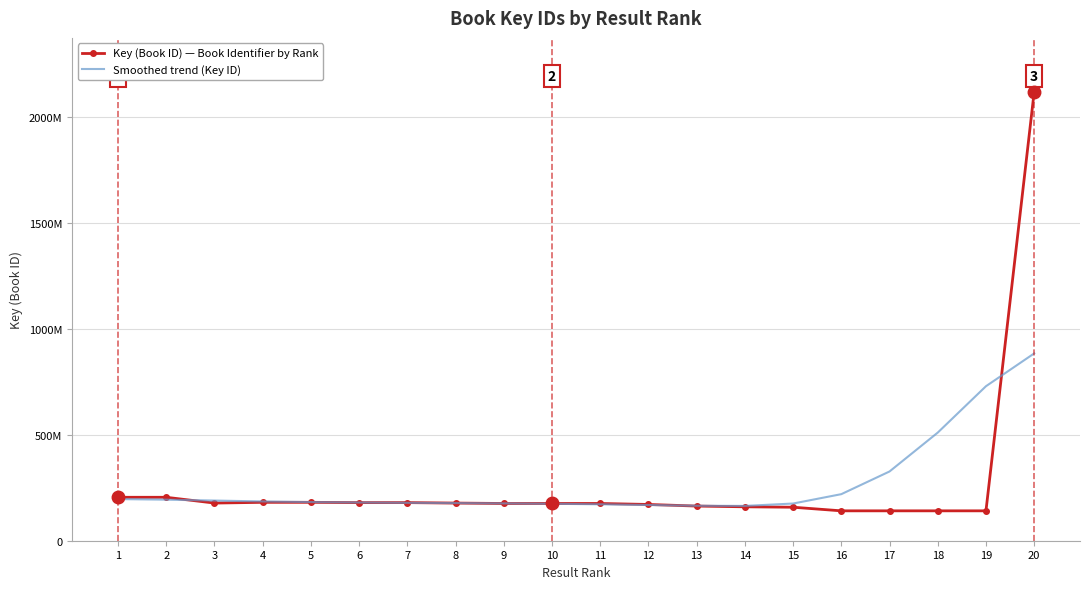

What are all the series names shown in the legend?

Key (Book ID) — Book Identifier by Rank, Smoothed trend (Key ID)